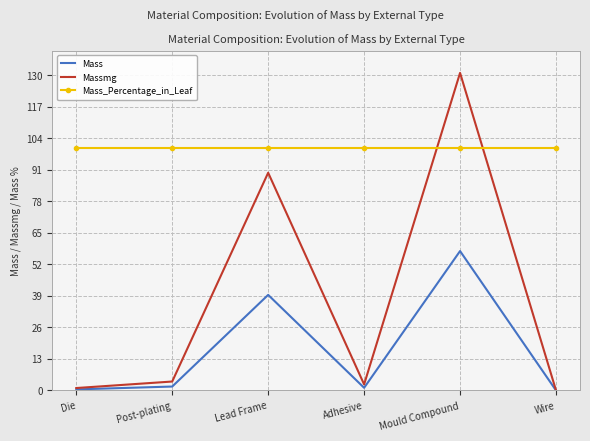

True or false: Mass and Mass_Percentage_in_Leaf cross at least once.

False